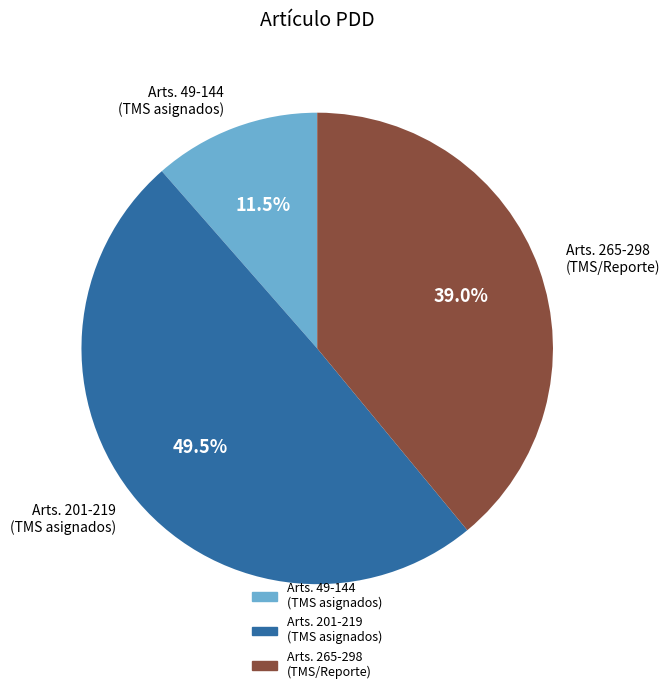

Between Arts. 265-298 (TMS/Reporte) and Arts. 201-219 (TMS asignados), which is larger?

Arts. 201-219 (TMS asignados)